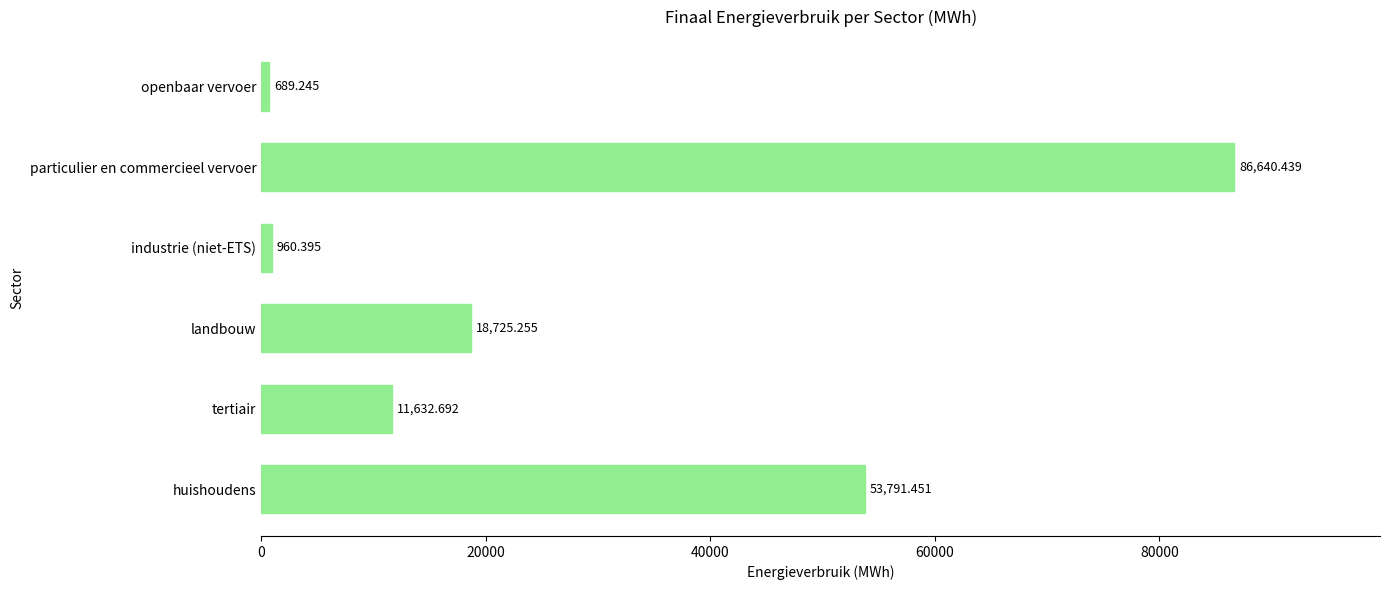

Where is the data nearest to the value 43664?

huishoudens